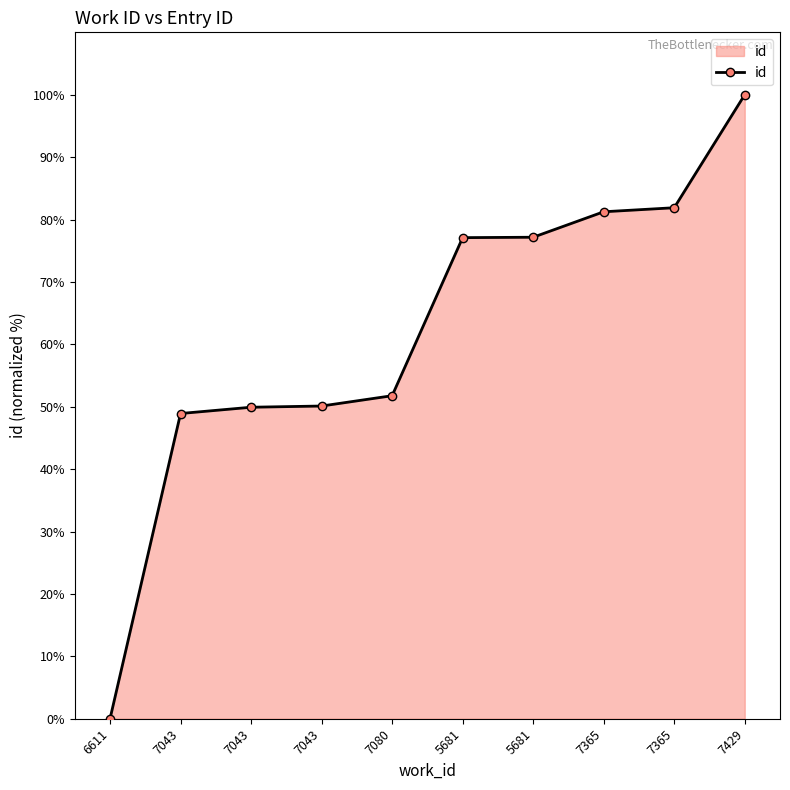

Does the chart have visible grid lines?

No